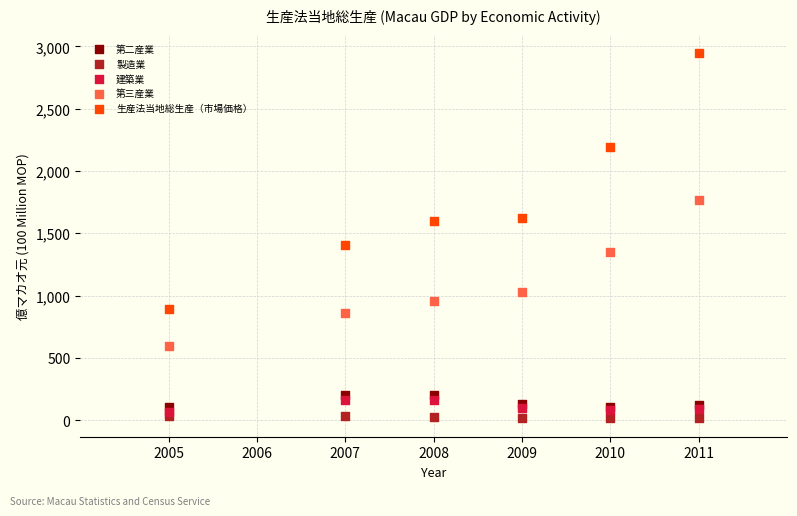

Across all series, what Y value is closest to 1479?

1404.5